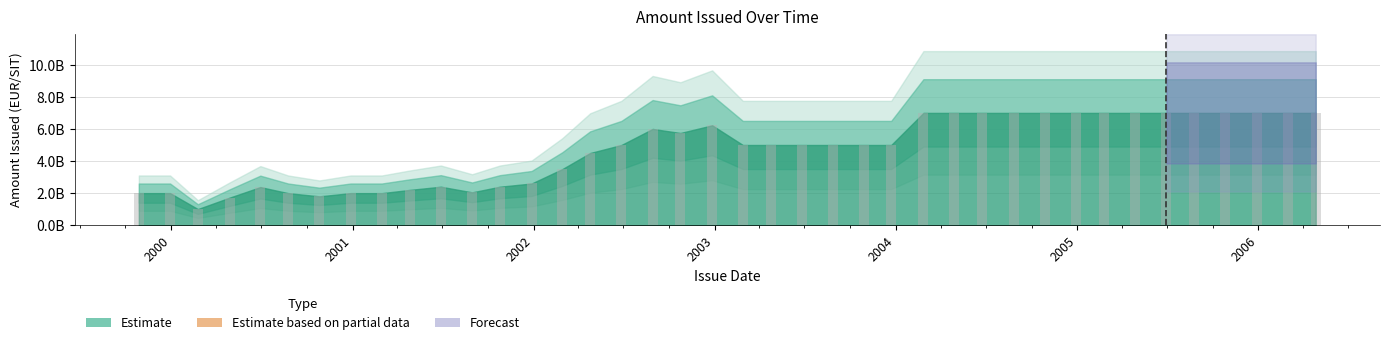

Are the bars horizontal?

No